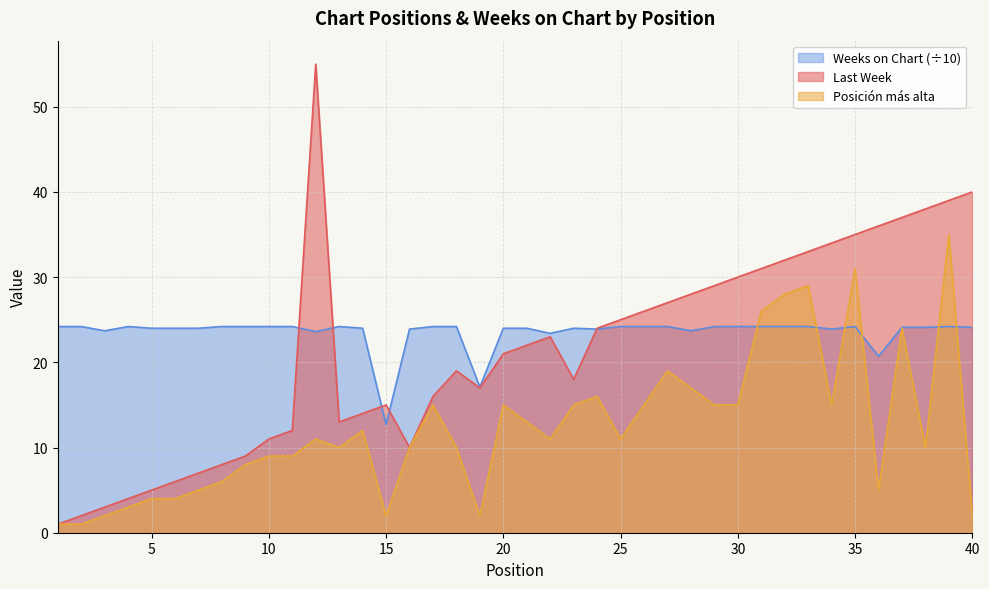

True or false: Last Week and Posición más alta cross at least once.

False